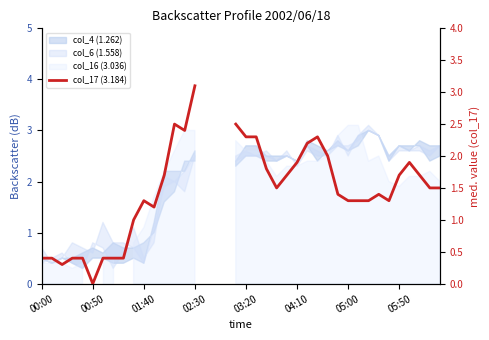

The chart shows a value of 0.8 at 19. True or false?

False